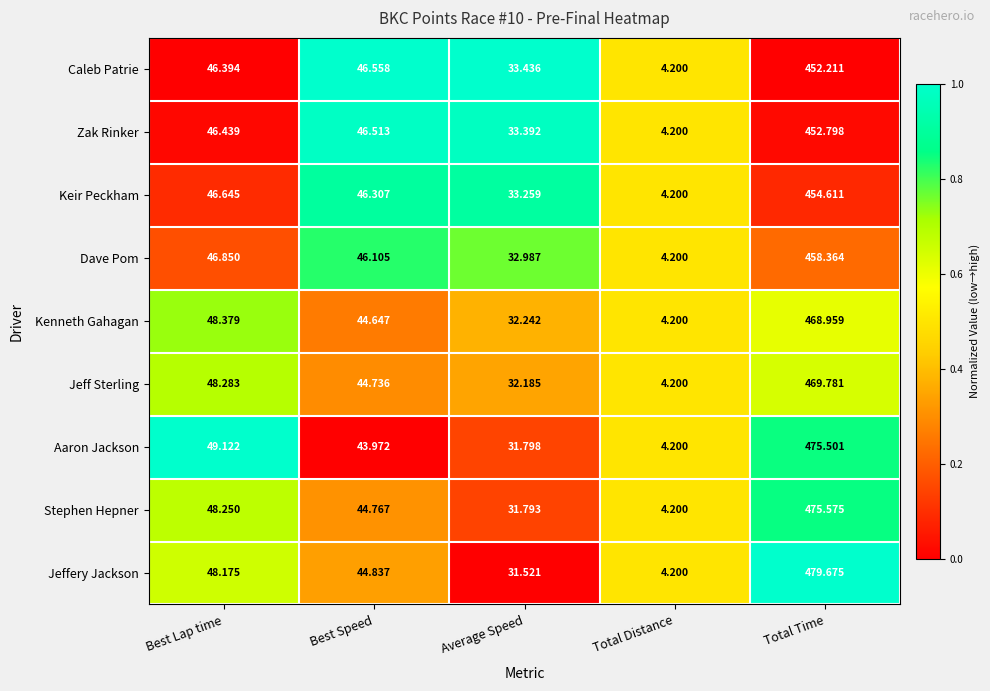

Which category has the lowest value across all series?

Total Distance